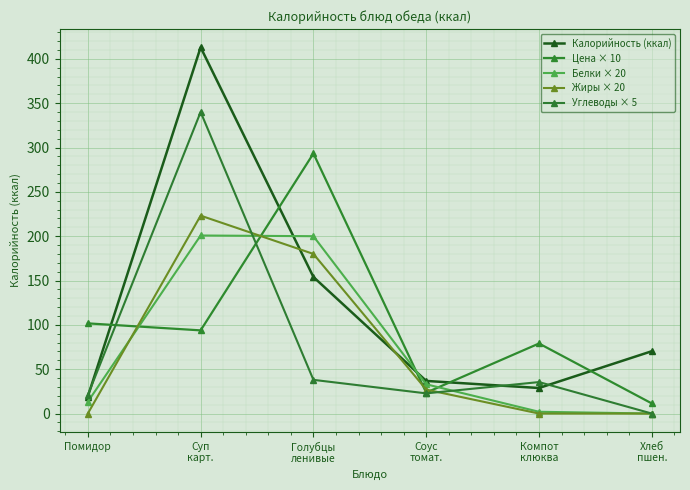

Which has a higher value, Голубцы
ленивые or Компот
клюква?

Голубцы
ленивые